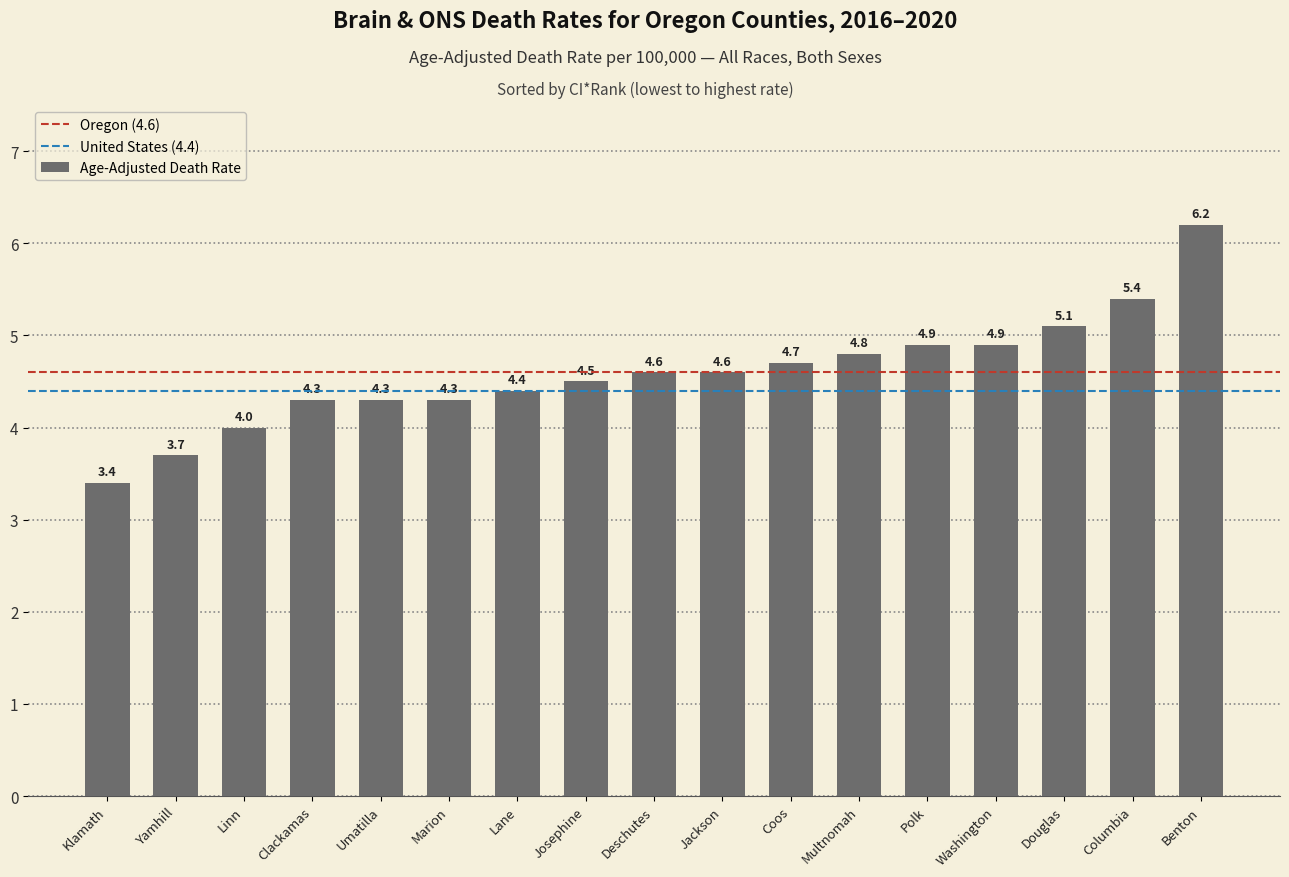

How many data points does each series have?

17